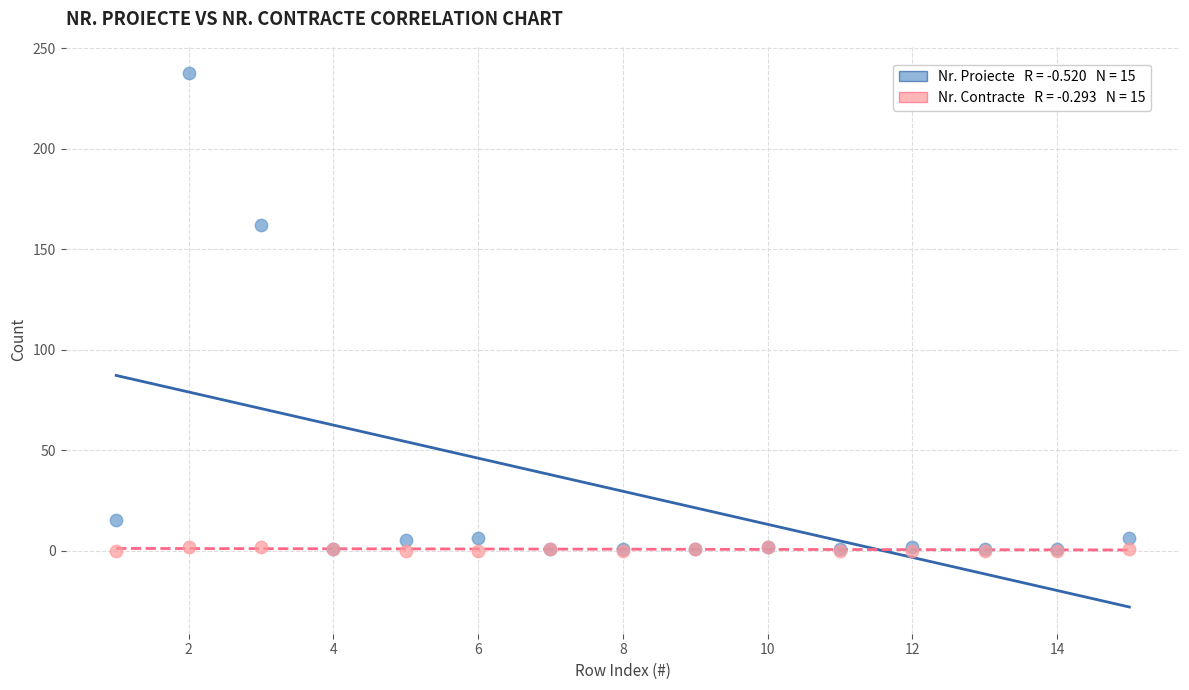

Across all series, what Y value is closest to 119?

162